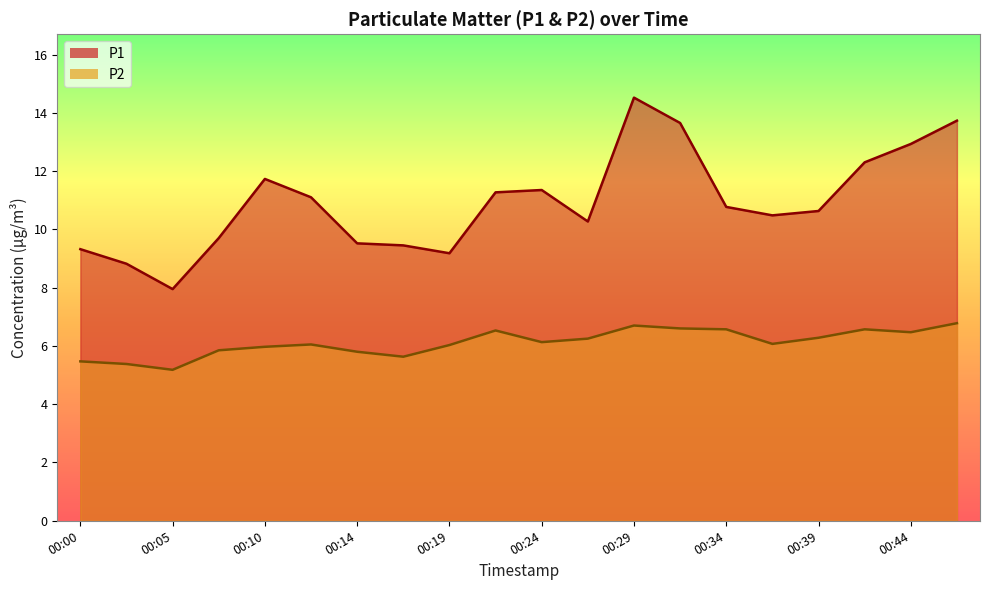

List the labels in order of P1 value, largest first.

00:29, 00:46, 00:31, 00:44, 00:41, 00:10, 00:24, 00:22, 00:12, 00:34, 00:39, 00:36, 00:27, 00:07, 00:14, 00:17, 00:00, 00:19, 00:02, 00:05